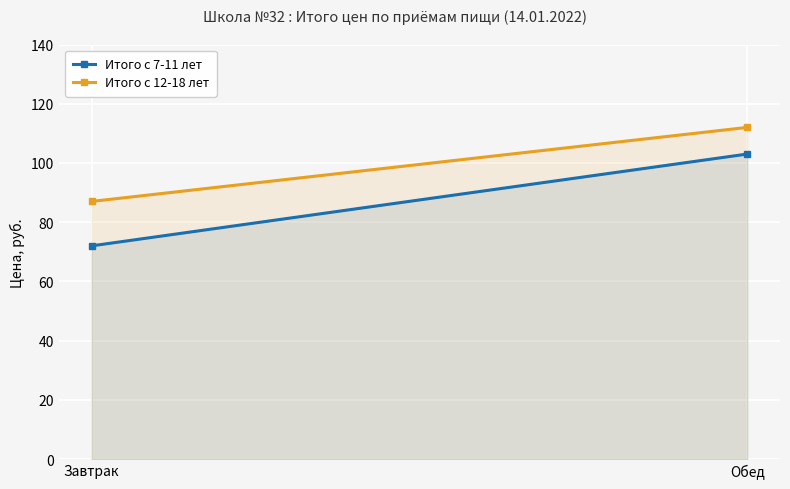

At which label does Итого с 12-18 лет reach its minimum?

Завтрак